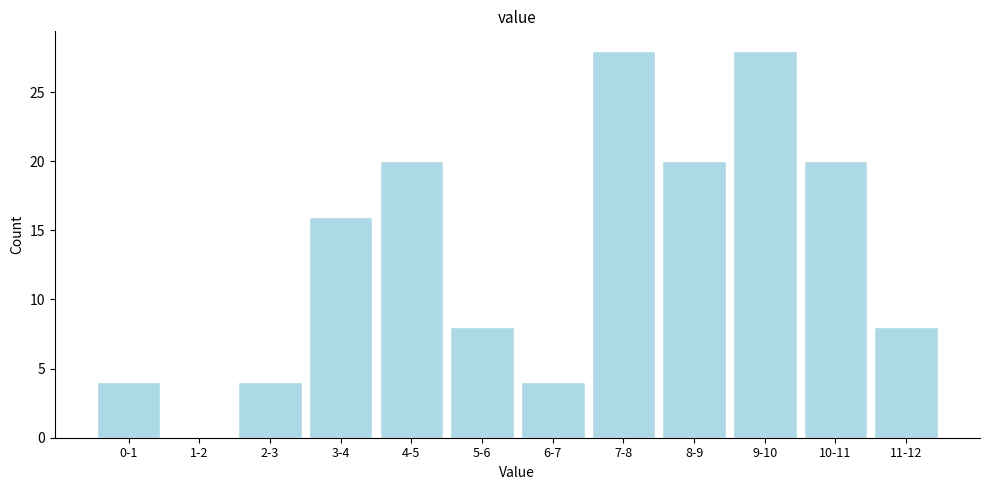

Reading left to right, transcribe all the data shown in this chart.

0-1=4	1-2=0	2-3=4	3-4=16	4-5=20	5-6=8	6-7=4	7-8=28	8-9=20	9-10=28	10-11=20	11-12=8